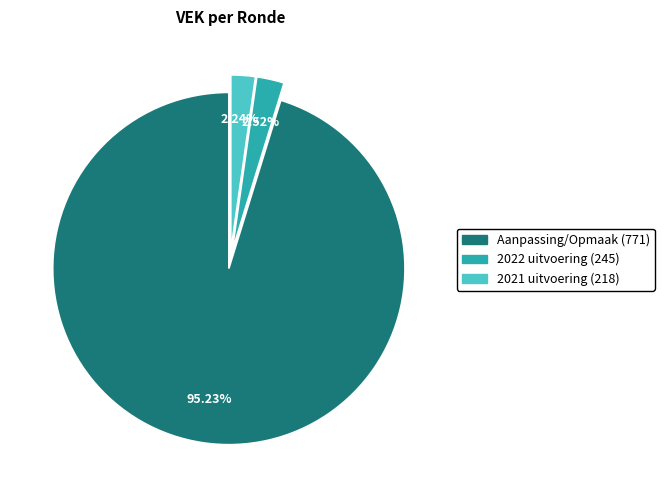

Does Aanpassing/Opmaak (771) represent more than half of the total?

Yes